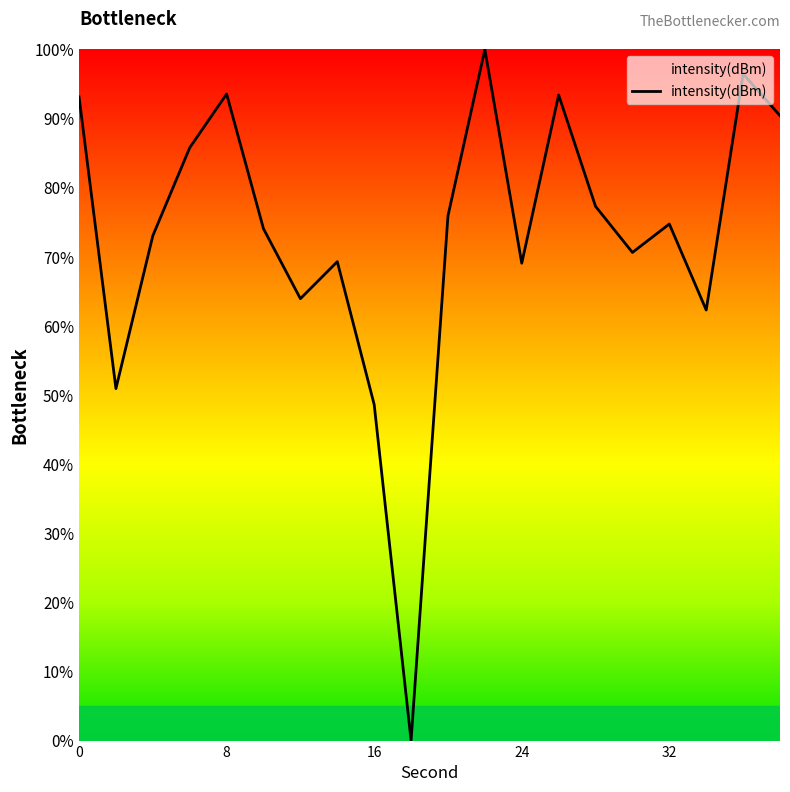

Count the number of categories in the chart.

20